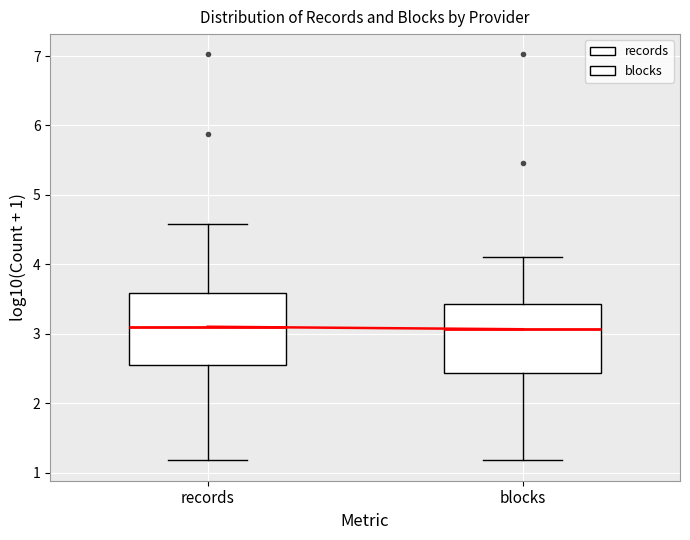

Reading left to right, transcribe this box plot: for each box, give where its median line is, the range the box spans, and where its two whiskers end, as read against the y-axis. The values are not printed on the chart, so give them approximately, as read against the axis.

records: median 3.1, box 2.6 to 3.6, whiskers 1.2 to 4.6
blocks: median 3.1, box 2.4 to 3.4, whiskers 1.2 to 4.1